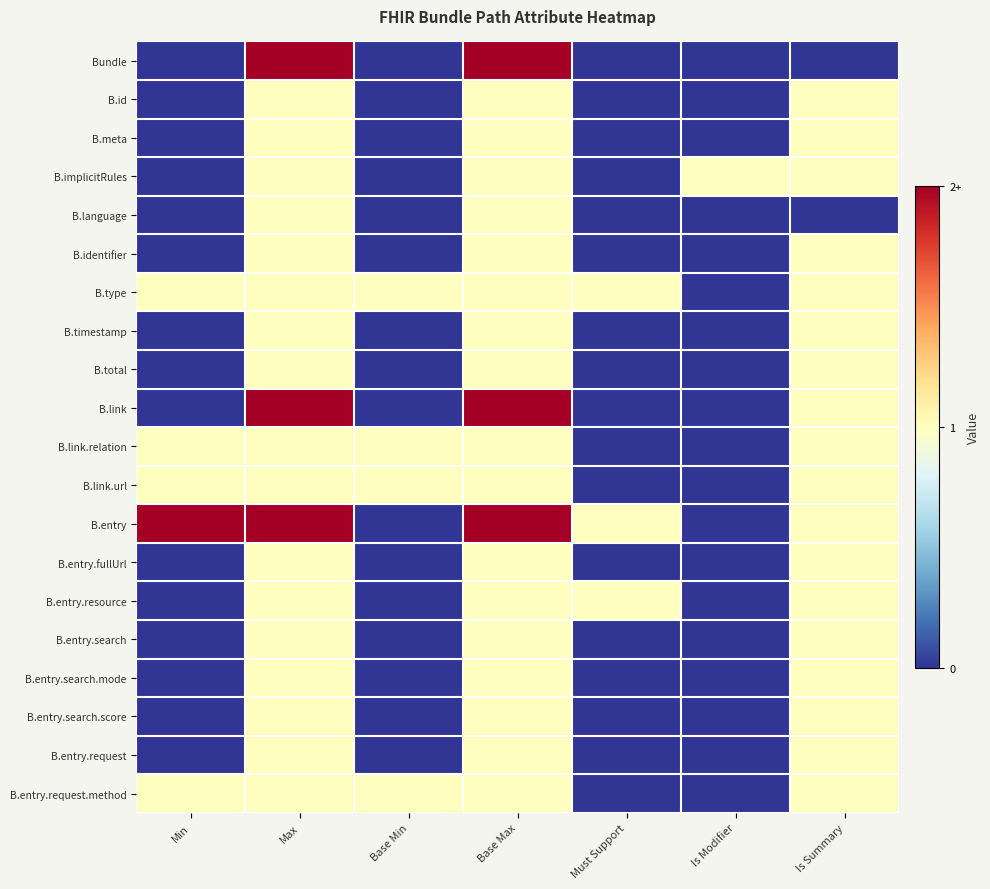

What is the total value across all series at Max?

23